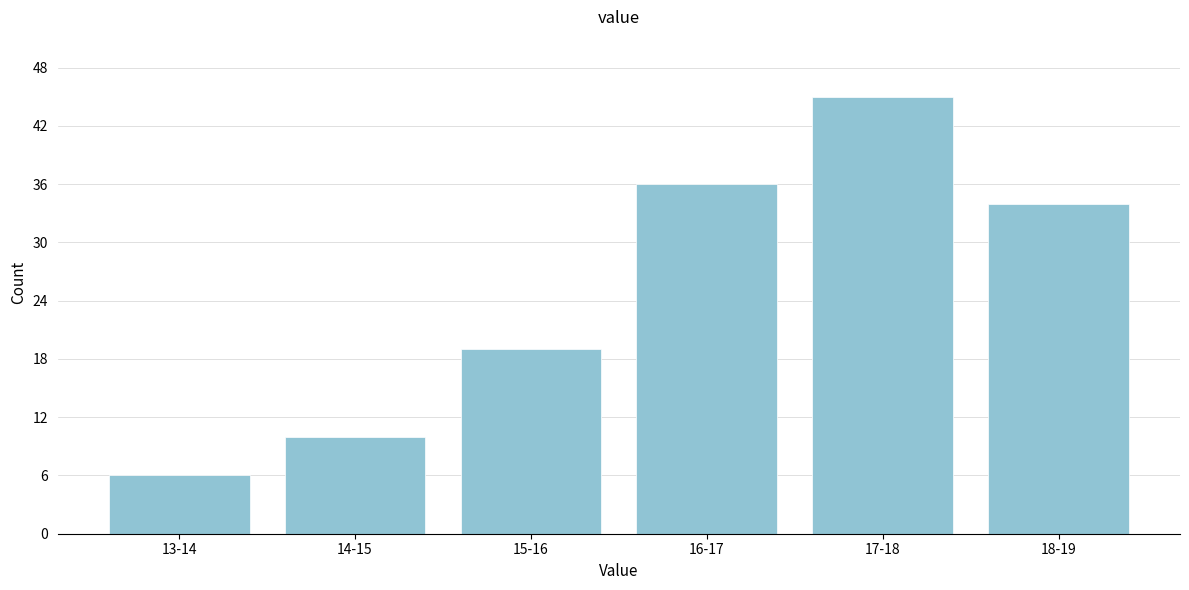

Reading right to left, extract all data points from this chart.

18-19=34	17-18=45	16-17=36	15-16=19	14-15=10	13-14=6